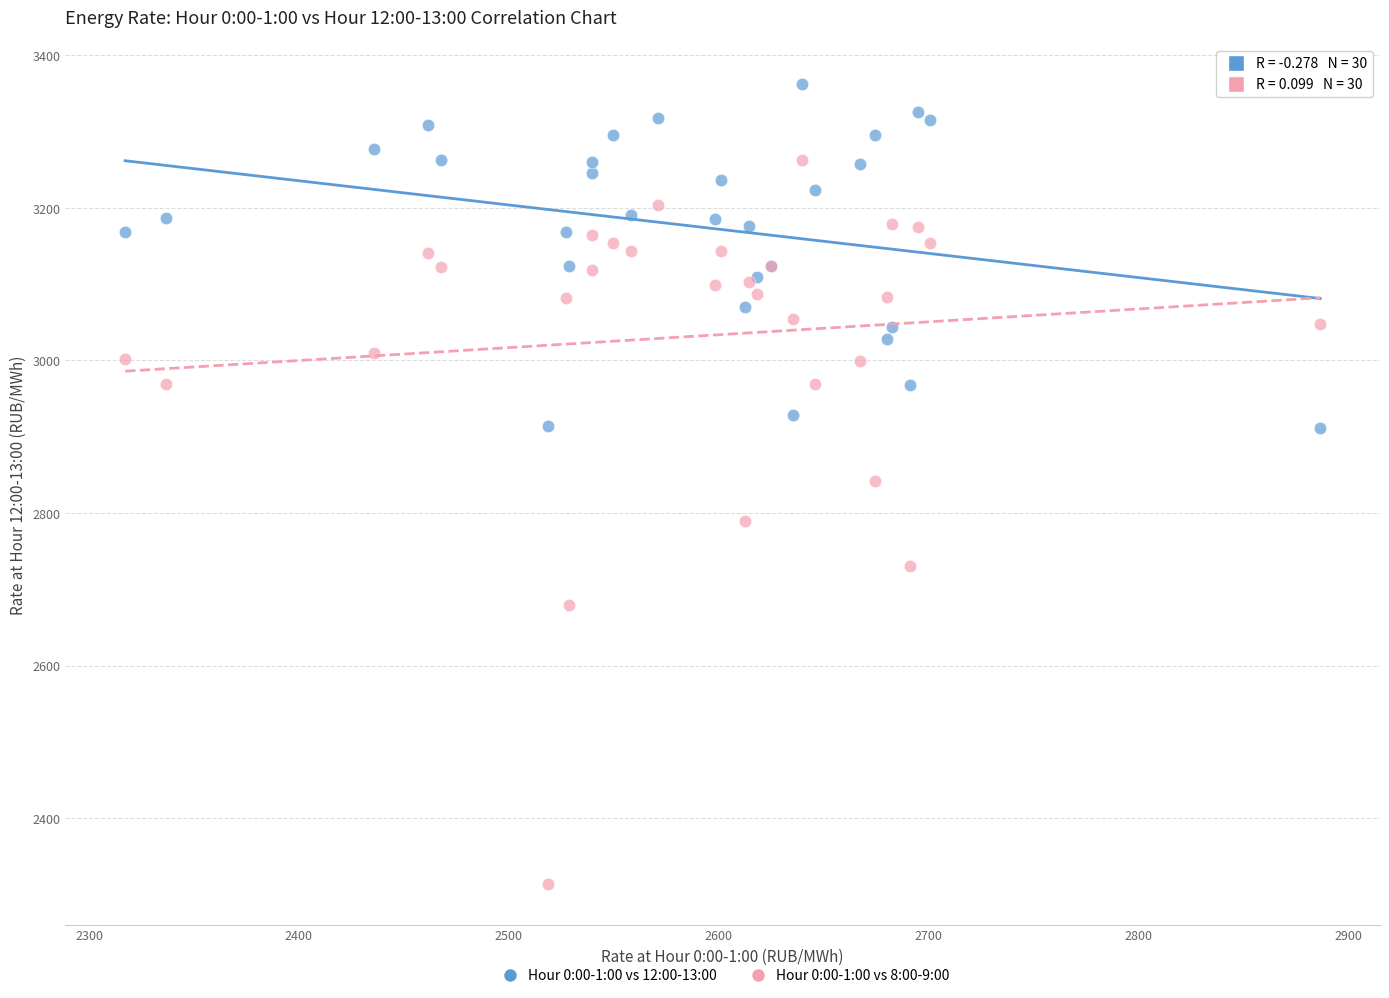

Which series has the largest Y range (max minus min)?

Hour 0:00-1:00 vs 8:00-9:00